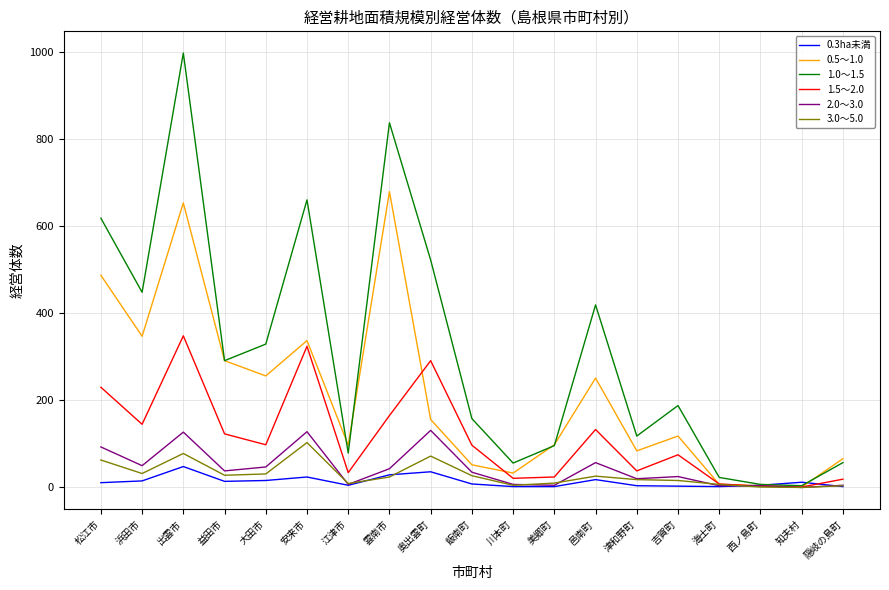

Is the value of 3.0～5.0 at 松江市 greater than the value of 0.5～1.0 at 飯南町?

Yes